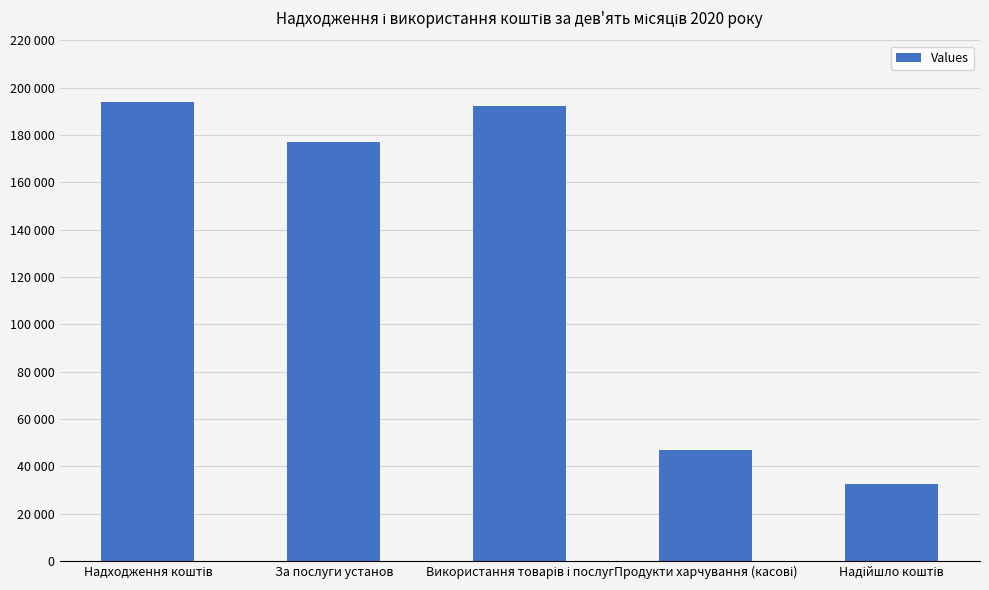

How many values exceed 176955?

3